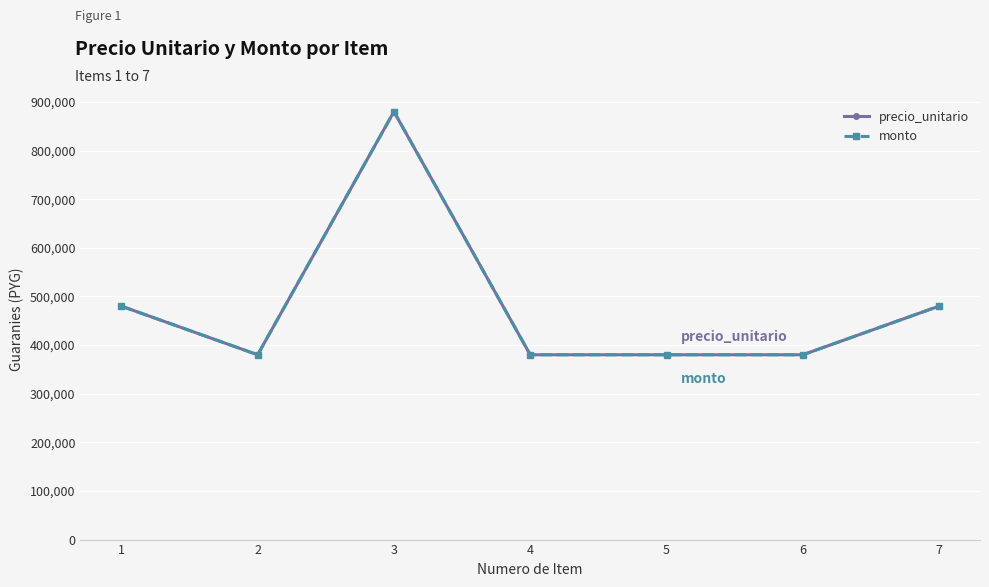

Reading right to left, what are all the values shown in this chart?

precio_unitario: 480000	380000	380000	380000	880000	380000	480000
monto: 480000	380000	380000	380000	880000	380000	480000